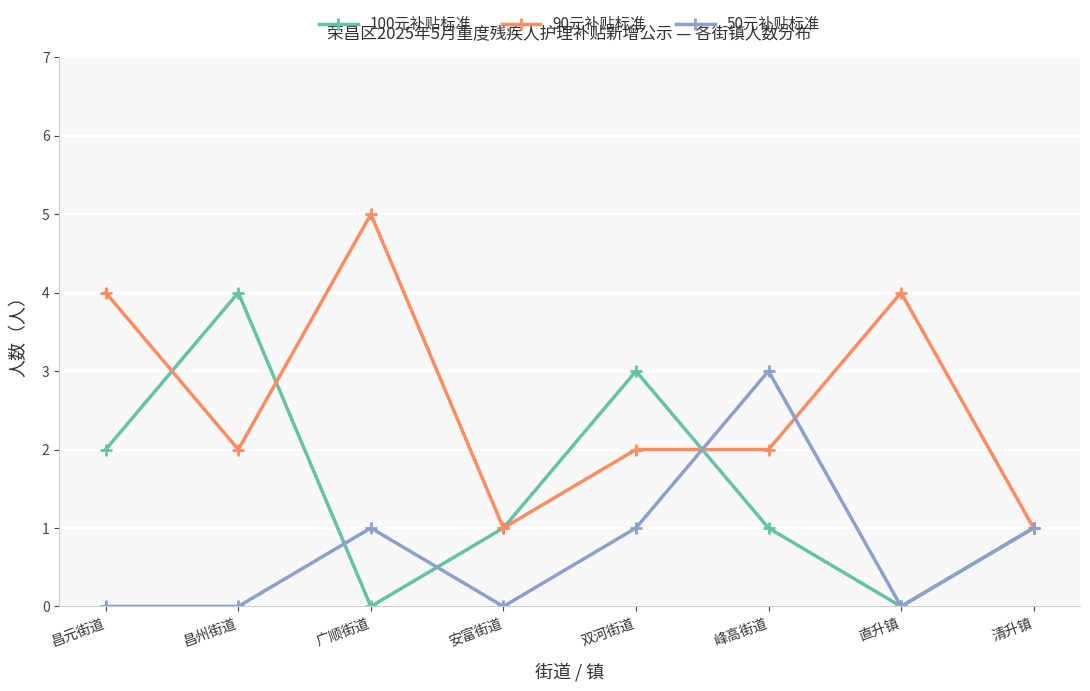

What position from the left is 安富街道?

4